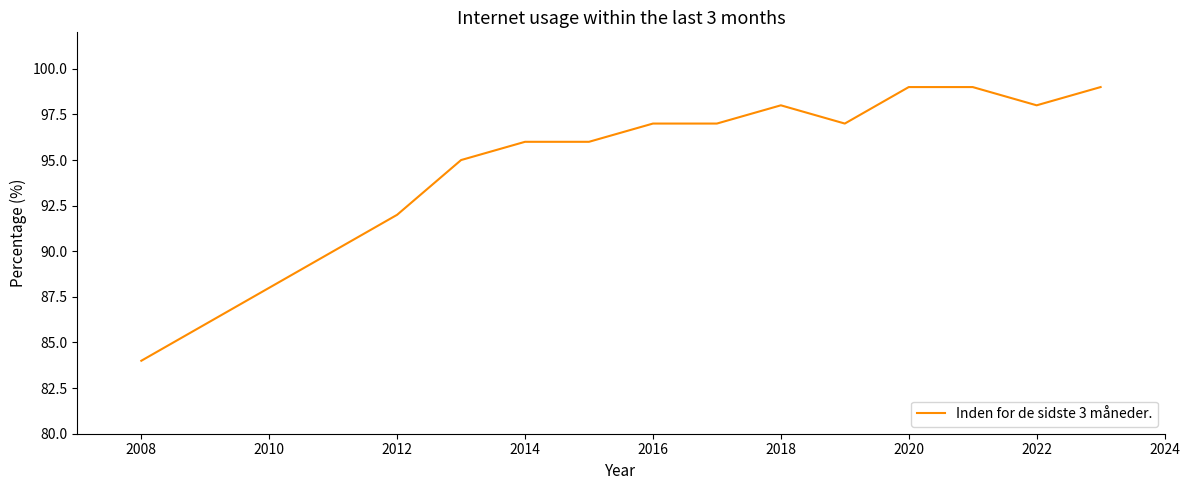

What is the maximum value shown in the chart?

99